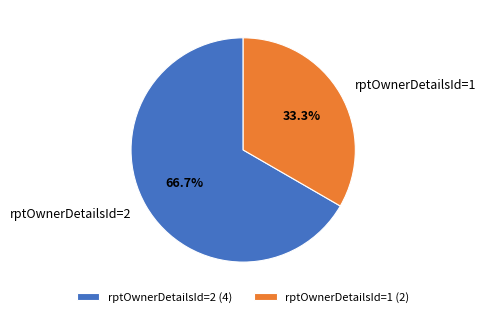

What is the ratio of the value at rptOwnerDetailsId=1 to the value at rptOwnerDetailsId=2?

0.5